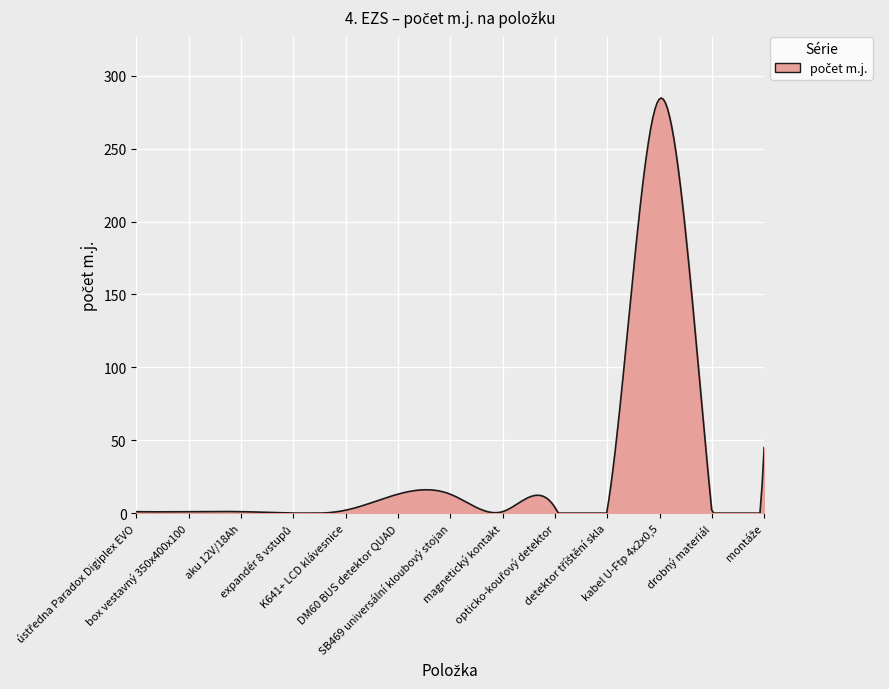

What is the greatest value displayed?

284.8